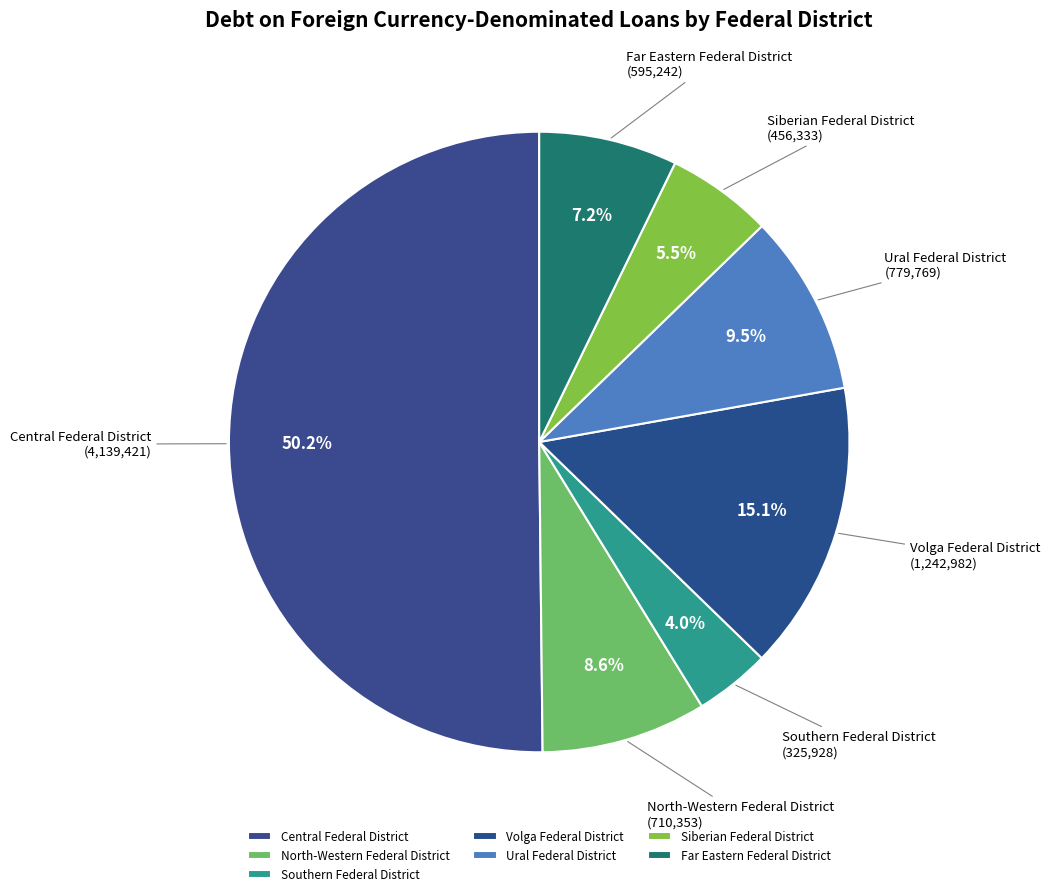

What is the smallest slice in the pie chart?

Southern Federal District